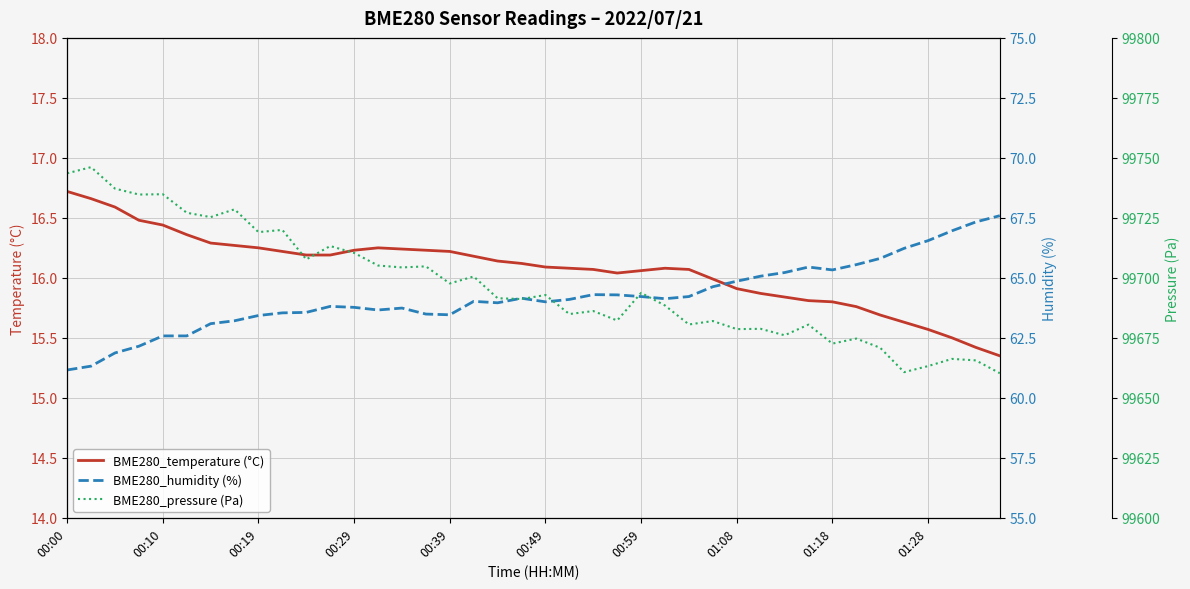

True or false: BME280_humidity (%) and BME280_temperature (°C) intersect in this chart.

False